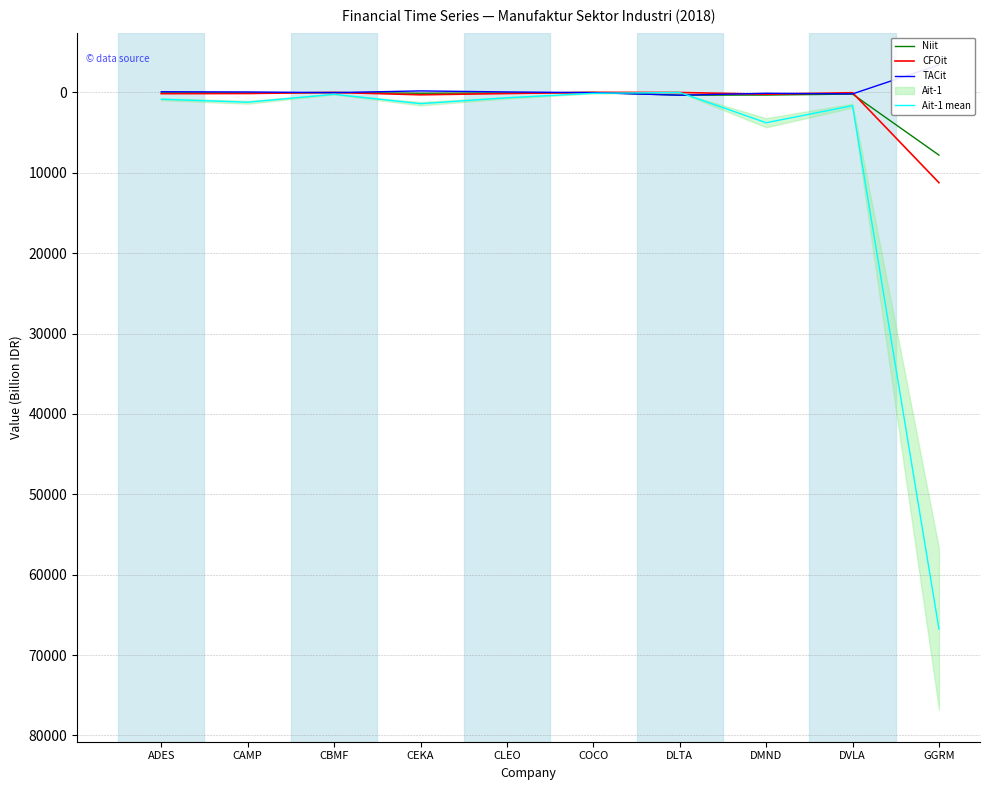

In Niit, how many points are higher than both neighbors (excluding endpoints)?

3